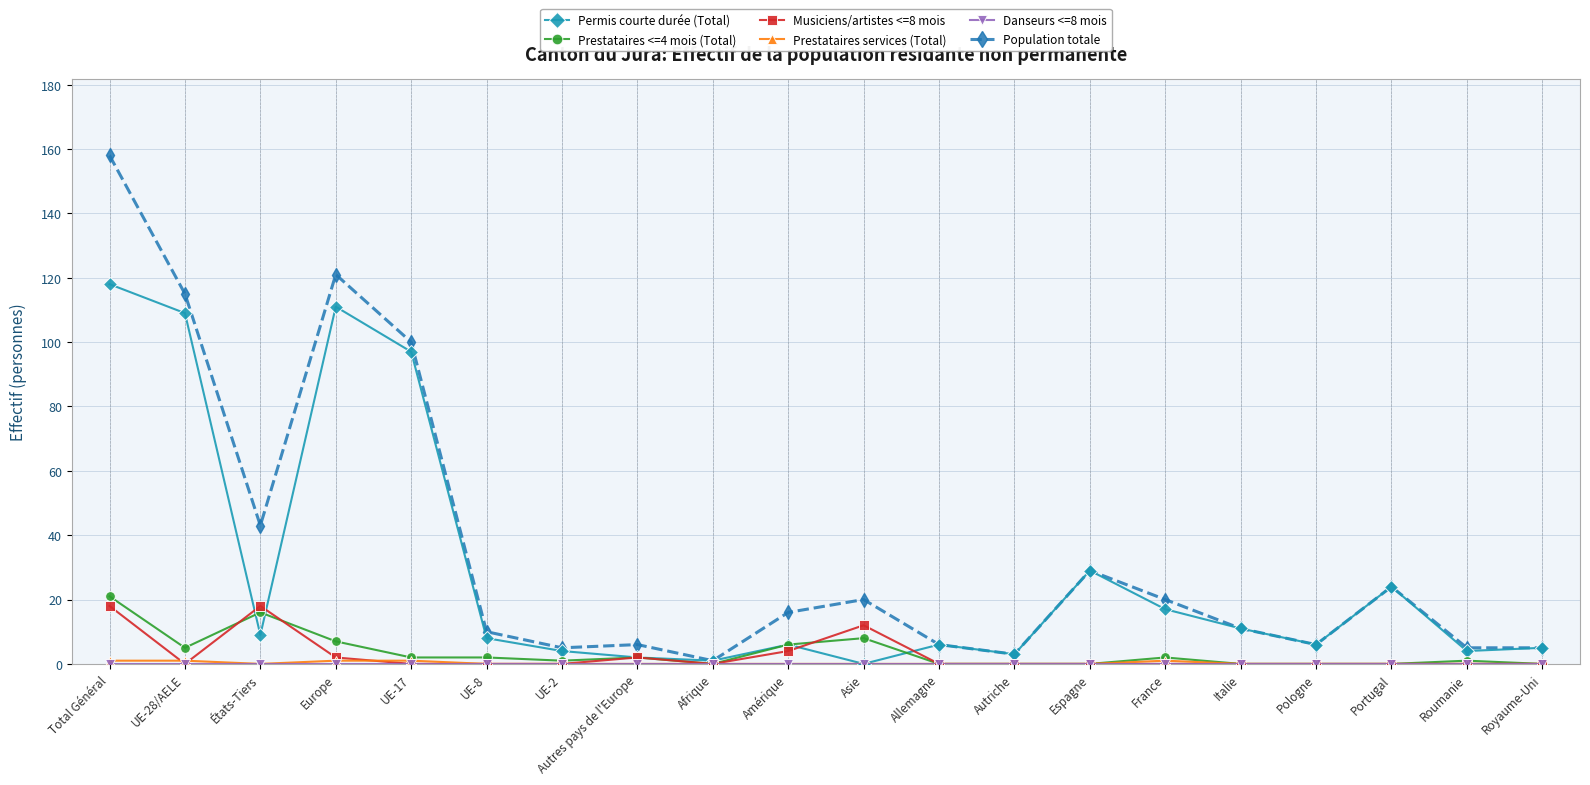

At which category does Population totale reach its first local valley?

États-Tiers